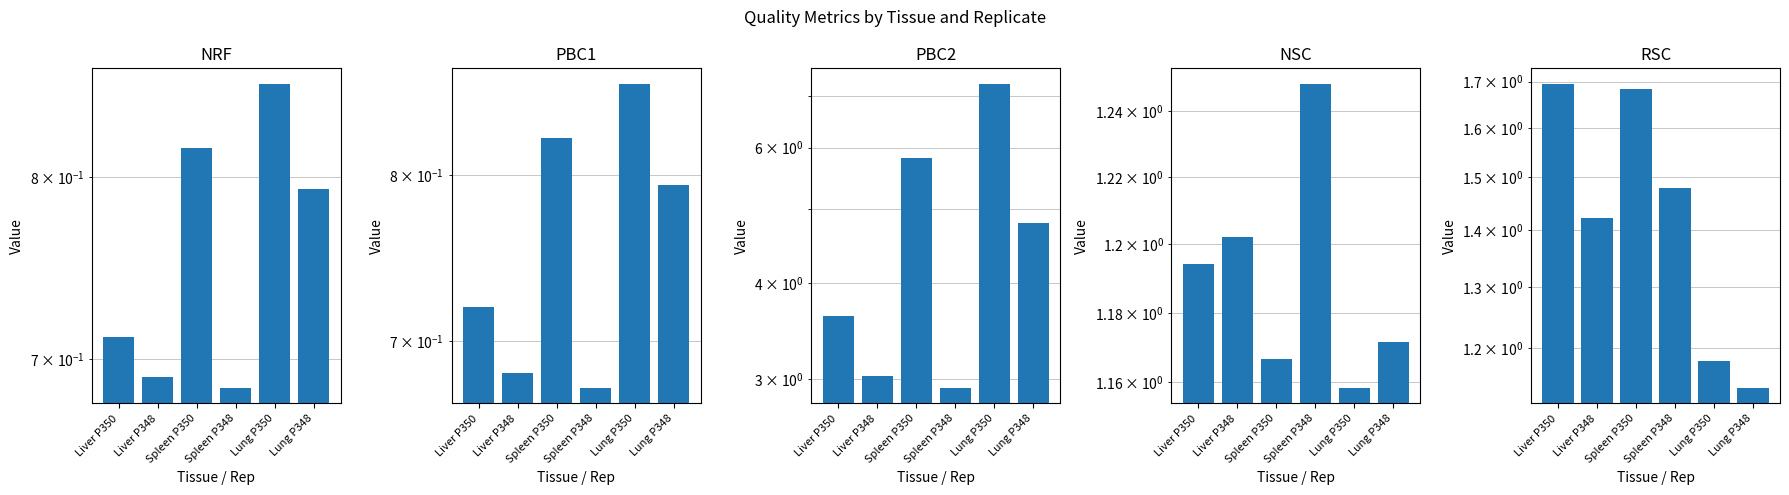

What is the difference between the PBC2 values at Lung P348 and Liver P348?

1.8